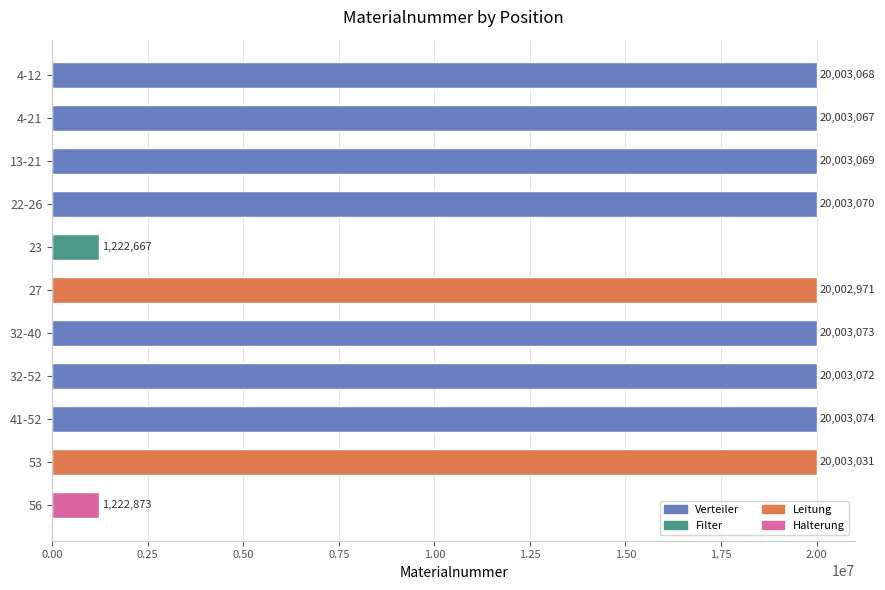

How many bars are there in total?

11